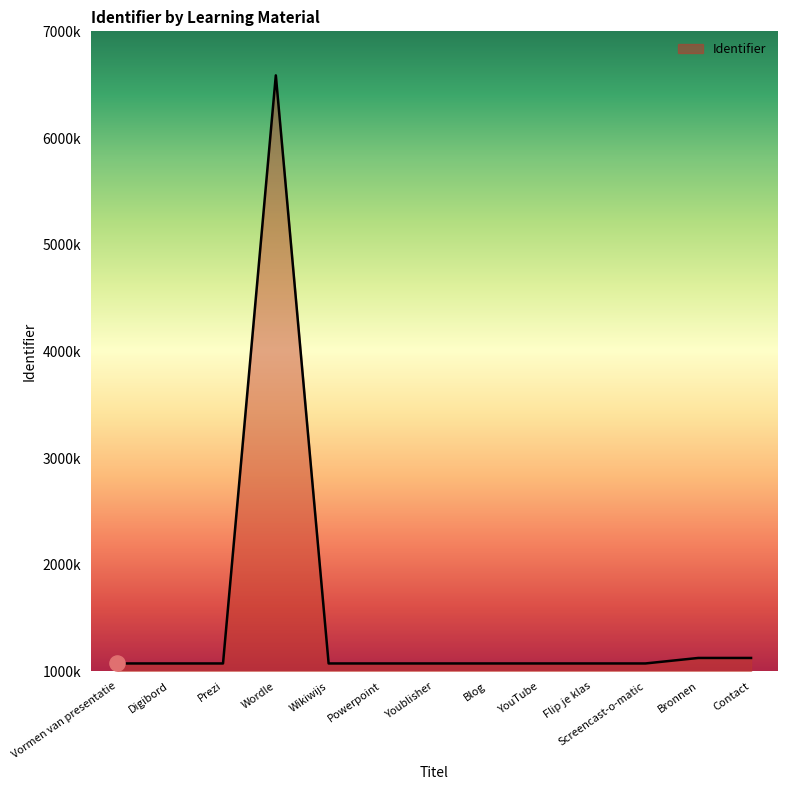

Which has a higher value, Powerpoint or Screencast-o-matic?

Screencast-o-matic